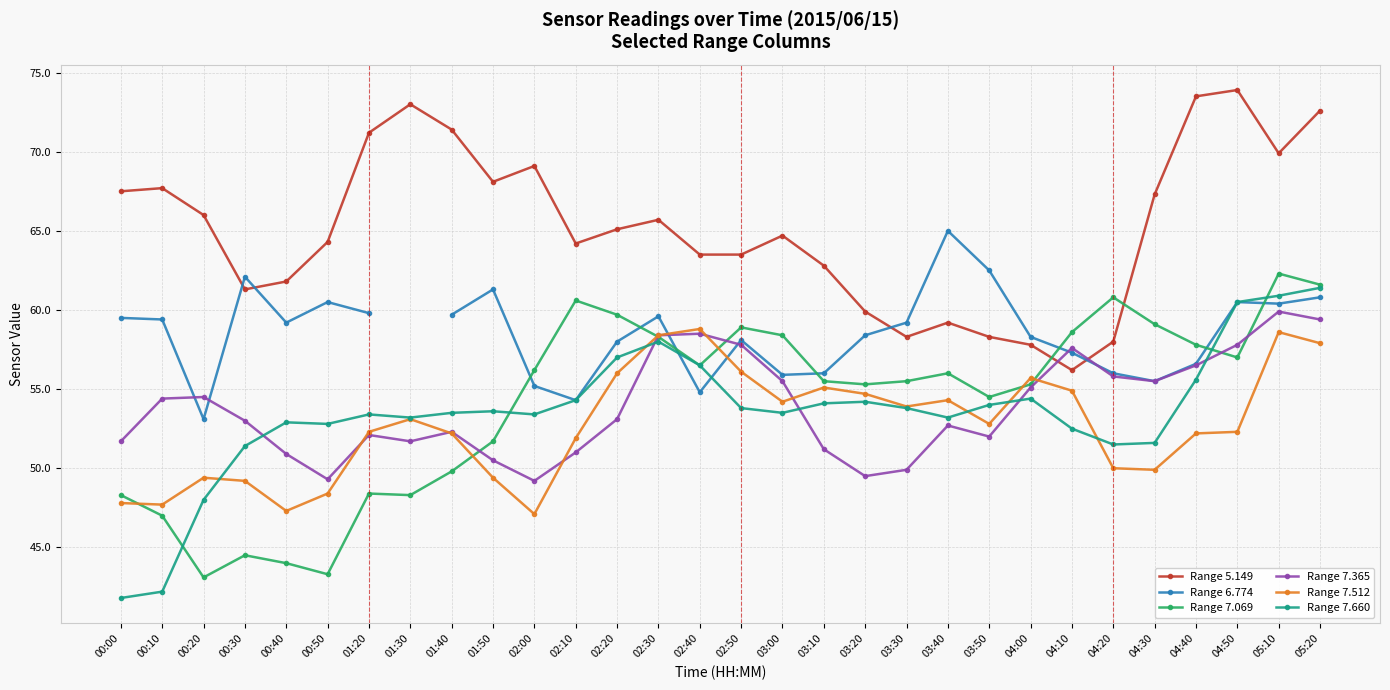

The value of Range 5.149 at 02:10 is 94.2. True or false?

False